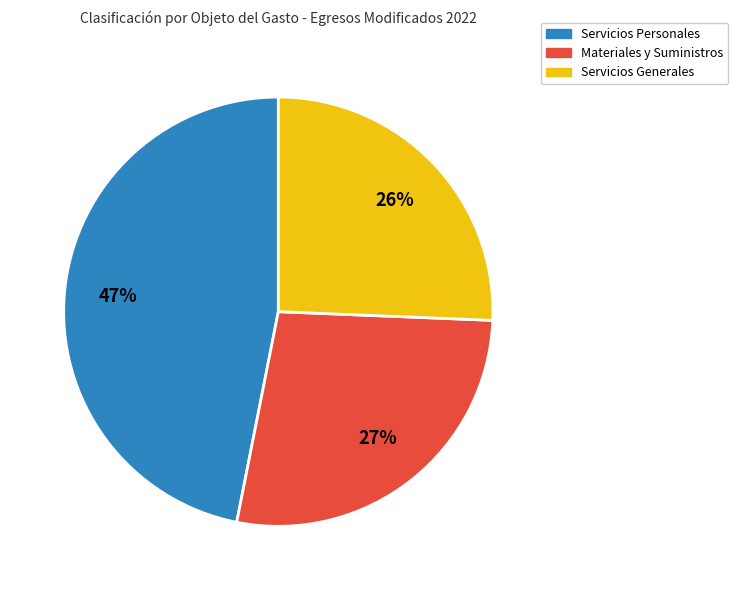

Is there a majority slice in this chart?

No